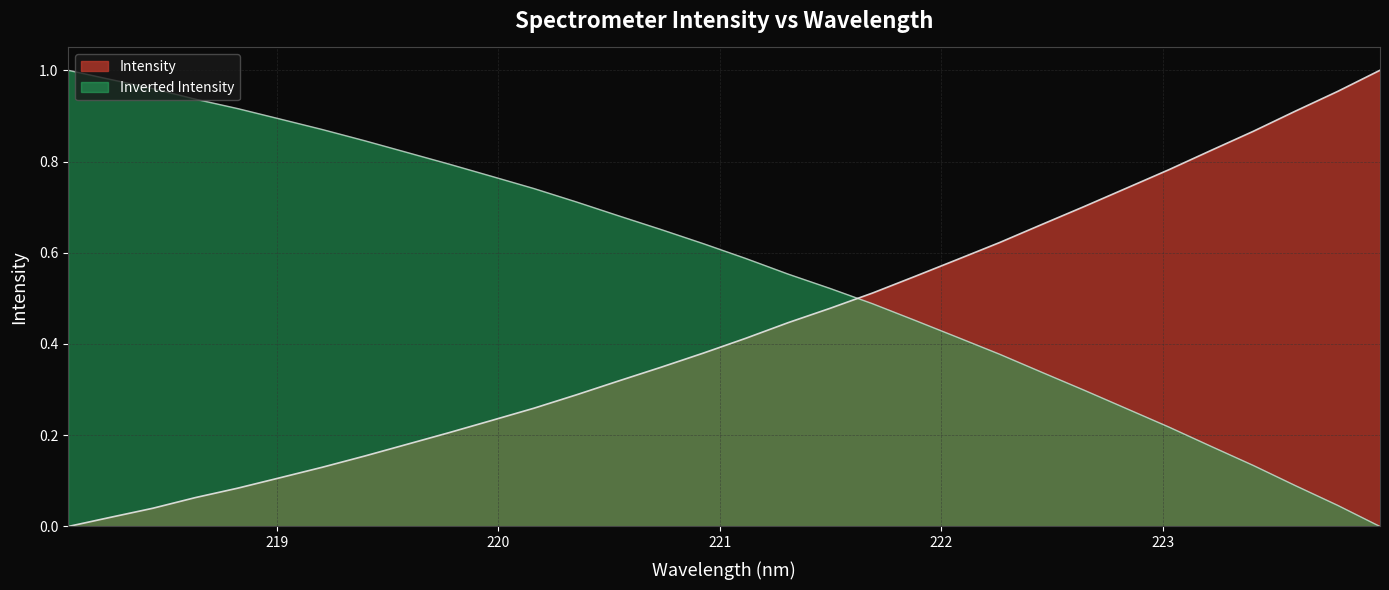

What is the label of the 7th point from the right?

222.8355